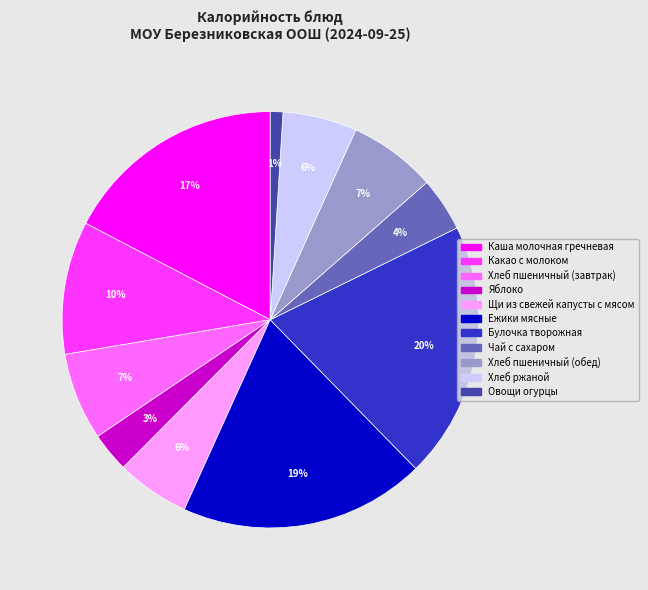

What percentage is the Булочка творожная slice, to the nearest percent?

20%